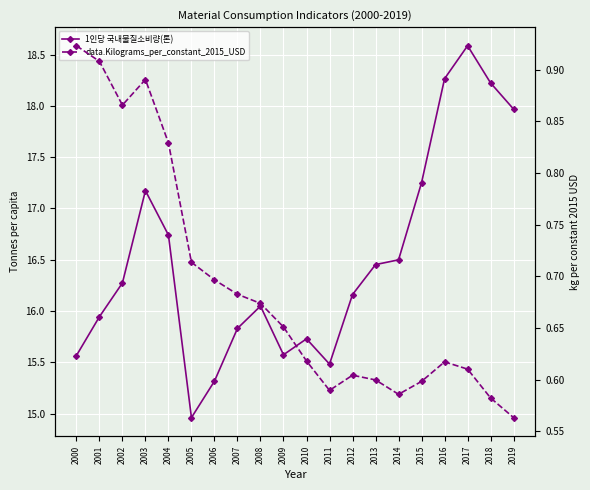

At which category is the sum across all series the highest?

2017